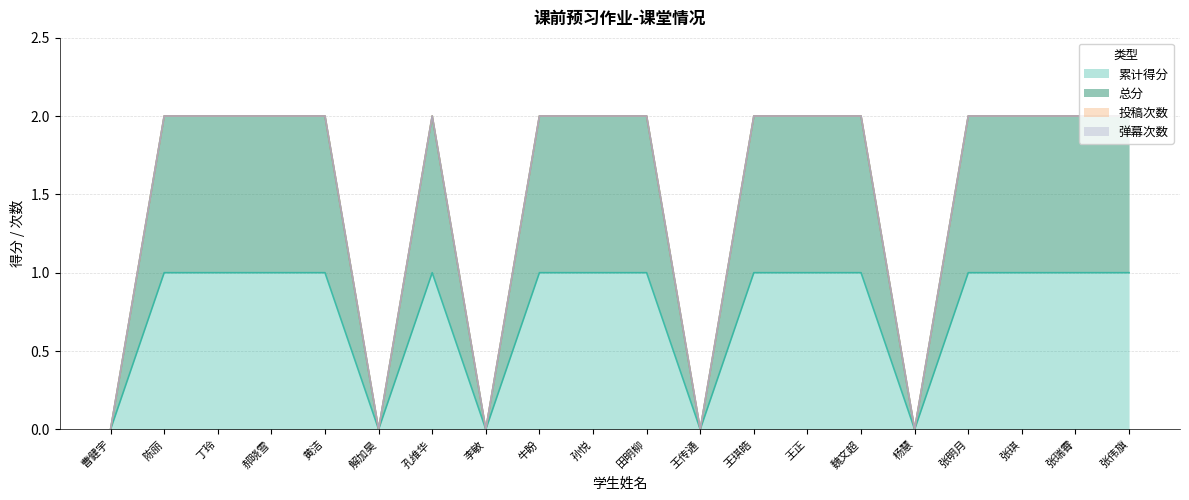

What is the total value across all series at 郝晓雪?

3